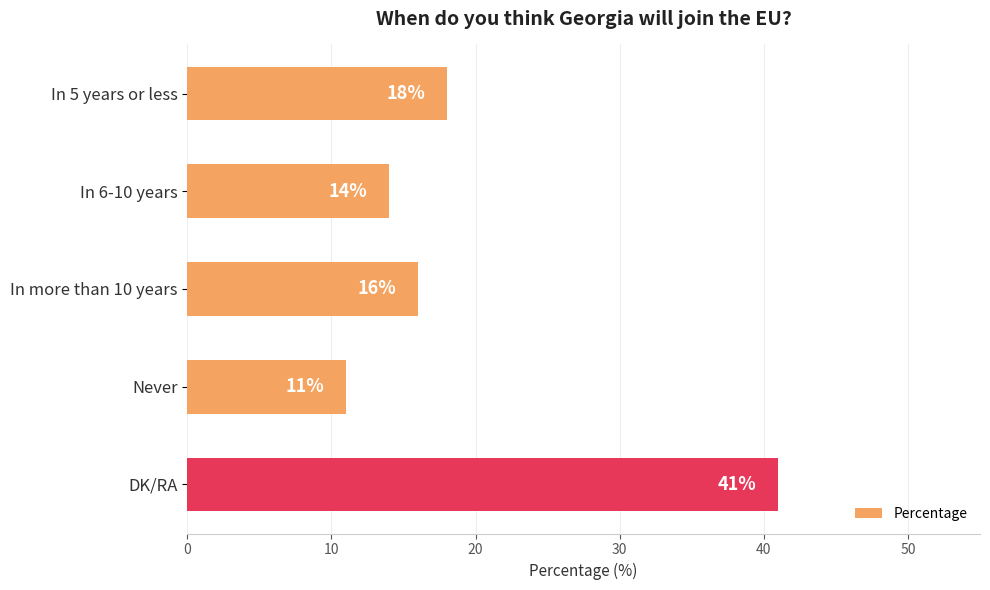

List the labels in order of value, largest first.

DK/RA, In 5 years or less, In more than 10 years, In 6-10 years, Never